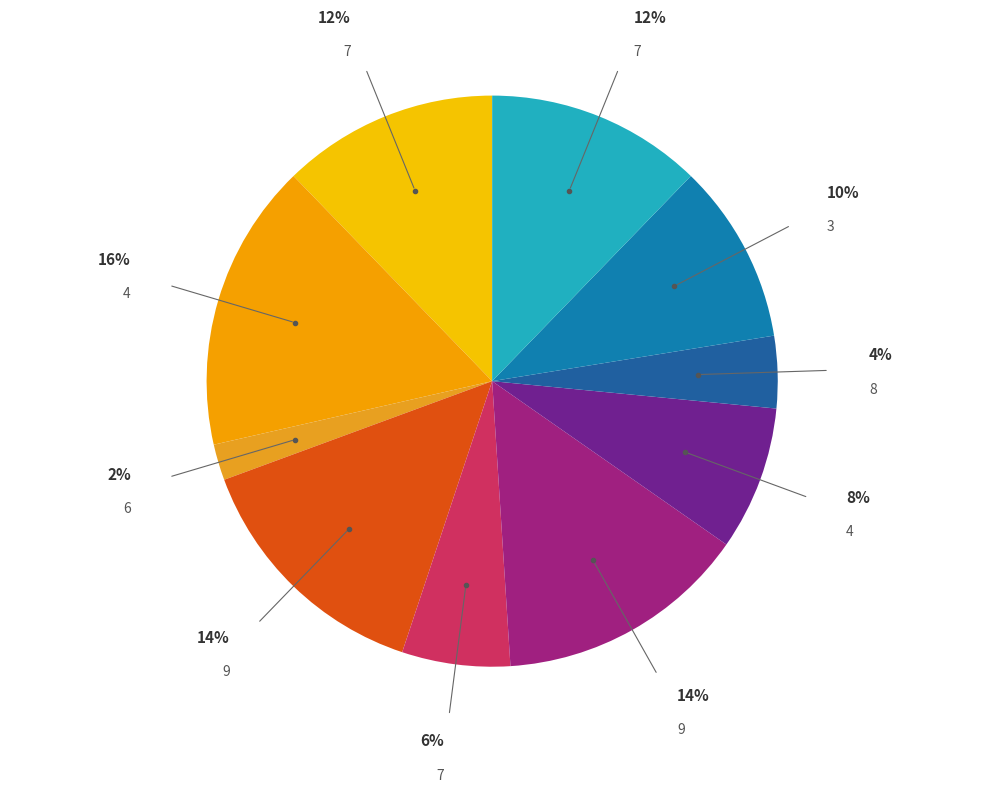

How many segments does this pie chart have?

10